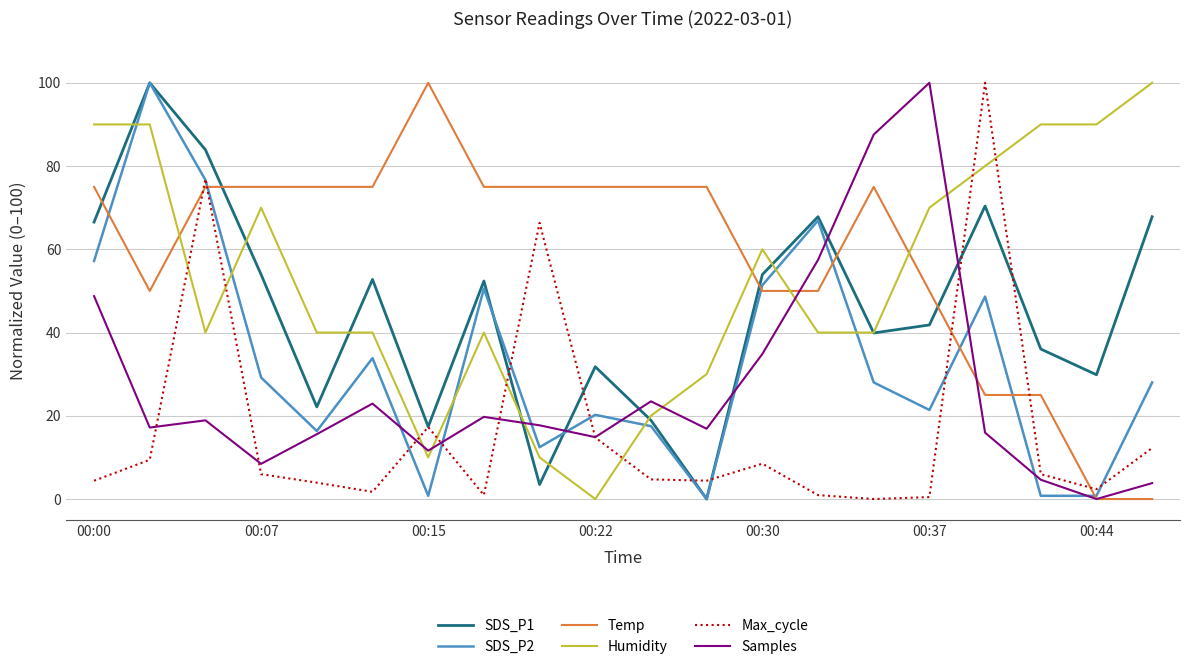

How many interior local peaks does the SDS_P1 series have?

6